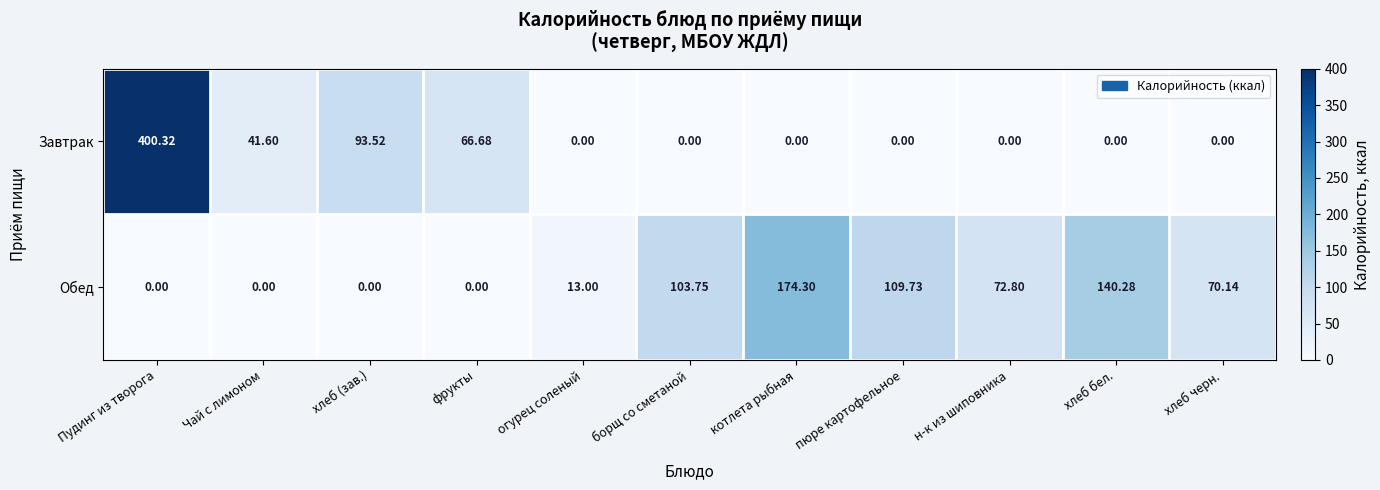

At which label is Завтрак closest to 200?

хлеб (зав.)